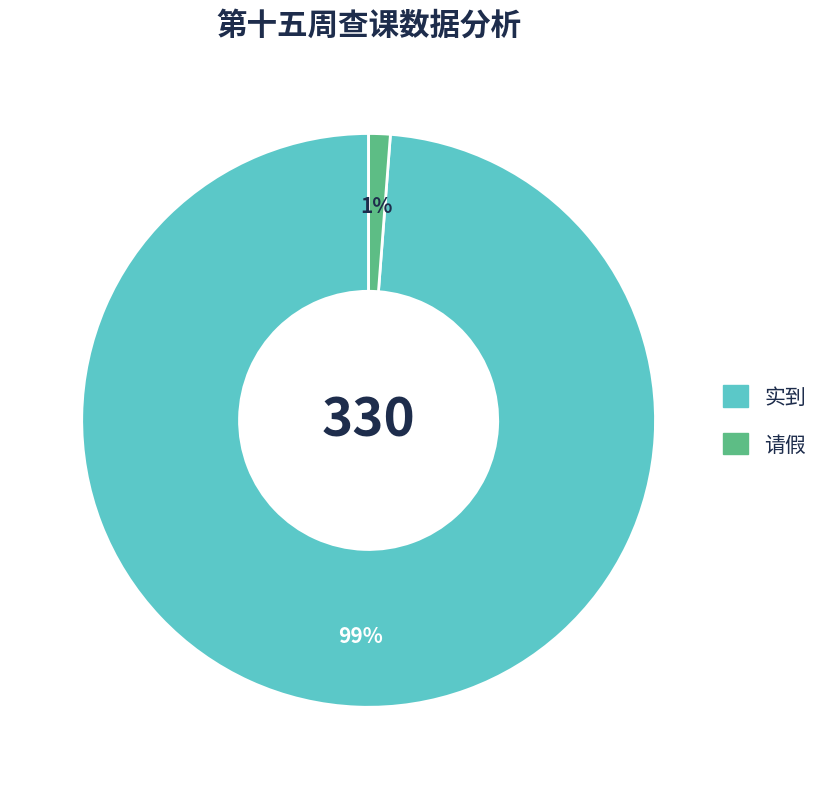

To the nearest percent, what is the average slice percentage?

50%